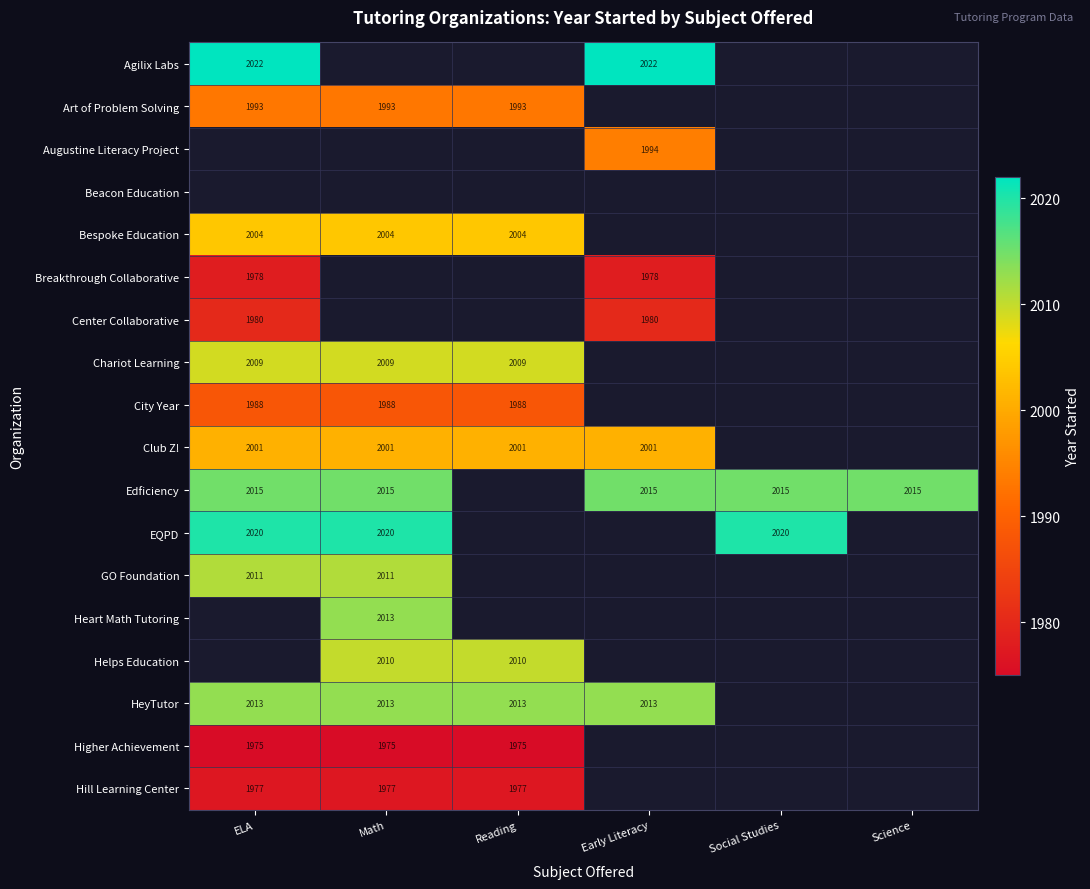

Which category has the lowest value across all series?

ELA